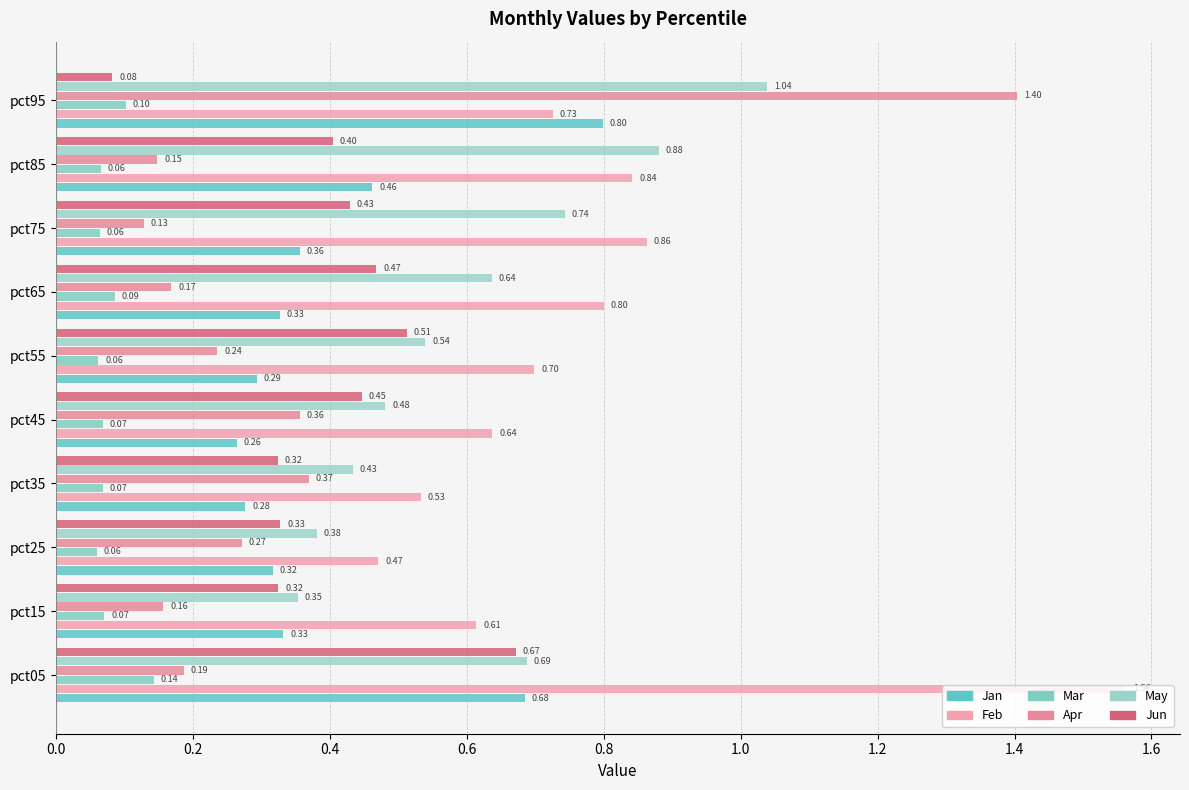

What are all the series names shown in the legend?

Jan, Feb, Mar, Apr, May, Jun